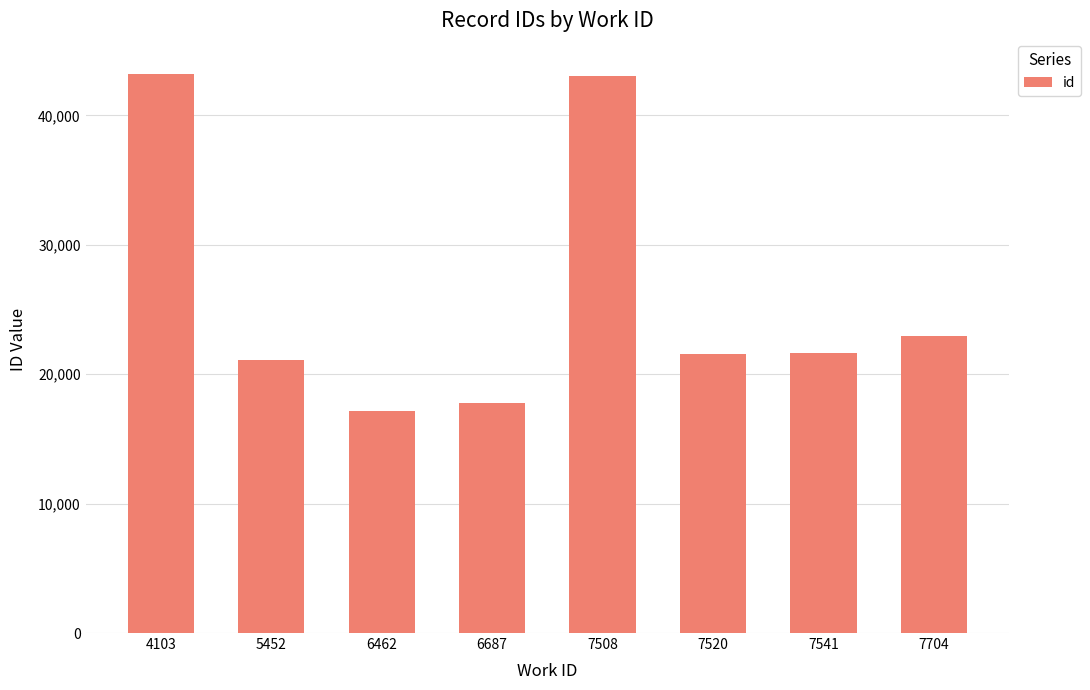

Which has a higher value, 6687 or 7541?

7541